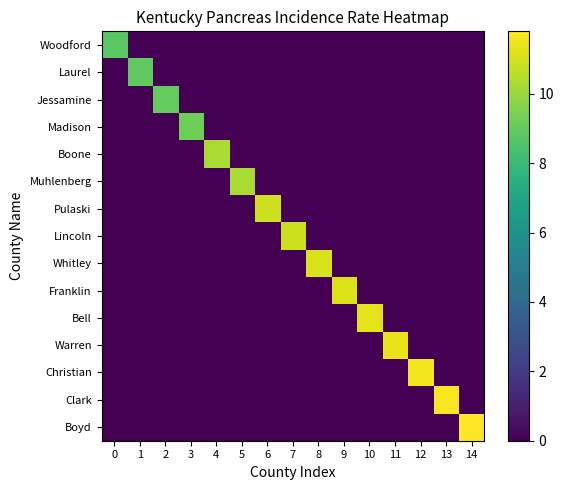

Reading left to right, extract all data points from this chart.

Woodford: 0=8.8	1=0.0	2=0.0	3=0.0	4=0.0	5=0.0	6=0.0	7=0.0	8=0.0	9=0.0	10=0.0	11=0.0	12=0.0	13=0.0	14=0.0
Laurel: 0=0.0	1=8.9	2=0.0	3=0.0	4=0.0	5=0.0	6=0.0	7=0.0	8=0.0	9=0.0	10=0.0	11=0.0	12=0.0	13=0.0	14=0.0
Jessamine: 0=0.0	1=0.0	2=9.0	3=0.0	4=0.0	5=0.0	6=0.0	7=0.0	8=0.0	9=0.0	10=0.0	11=0.0	12=0.0	13=0.0	14=0.0
Madison: 0=0.0	1=0.0	2=0.0	3=9.2	4=0.0	5=0.0	6=0.0	7=0.0	8=0.0	9=0.0	10=0.0	11=0.0	12=0.0	13=0.0	14=0.0
Boone: 0=0.0	1=0.0	2=0.0	3=0.0	4=10.3	5=0.0	6=0.0	7=0.0	8=0.0	9=0.0	10=0.0	11=0.0	12=0.0	13=0.0	14=0.0
Muhlenberg: 0=0.0	1=0.0	2=0.0	3=0.0	4=0.0	5=10.3	6=0.0	7=0.0	8=0.0	9=0.0	10=0.0	11=0.0	12=0.0	13=0.0	14=0.0
Pulaski: 0=0.0	1=0.0	2=0.0	3=0.0	4=0.0	5=0.0	6=10.9	7=0.0	8=0.0	9=0.0	10=0.0	11=0.0	12=0.0	13=0.0	14=0.0
Lincoln: 0=0.0	1=0.0	2=0.0	3=0.0	4=0.0	5=0.0	6=0.0	7=10.9	8=0.0	9=0.0	10=0.0	11=0.0	12=0.0	13=0.0	14=0.0
Whitley: 0=0.0	1=0.0	2=0.0	3=0.0	4=0.0	5=0.0	6=0.0	7=0.0	8=11.1	9=0.0	10=0.0	11=0.0	12=0.0	13=0.0	14=0.0
Franklin: 0=0.0	1=0.0	2=0.0	3=0.0	4=0.0	5=0.0	6=0.0	7=0.0	8=0.0	9=11.2	10=0.0	11=0.0	12=0.0	13=0.0	14=0.0
Bell: 0=0.0	1=0.0	2=0.0	3=0.0	4=0.0	5=0.0	6=0.0	7=0.0	8=0.0	9=0.0	10=11.3	11=0.0	12=0.0	13=0.0	14=0.0
Warren: 0=0.0	1=0.0	2=0.0	3=0.0	4=0.0	5=0.0	6=0.0	7=0.0	8=0.0	9=0.0	10=0.0	11=11.4	12=0.0	13=0.0	14=0.0
Christian: 0=0.0	1=0.0	2=0.0	3=0.0	4=0.0	5=0.0	6=0.0	7=0.0	8=0.0	9=0.0	10=0.0	11=0.0	12=11.6	13=0.0	14=0.0
Clark: 0=0.0	1=0.0	2=0.0	3=0.0	4=0.0	5=0.0	6=0.0	7=0.0	8=0.0	9=0.0	10=0.0	11=0.0	12=0.0	13=11.7	14=0.0
Boyd: 0=0.0	1=0.0	2=0.0	3=0.0	4=0.0	5=0.0	6=0.0	7=0.0	8=0.0	9=0.0	10=0.0	11=0.0	12=0.0	13=0.0	14=11.8